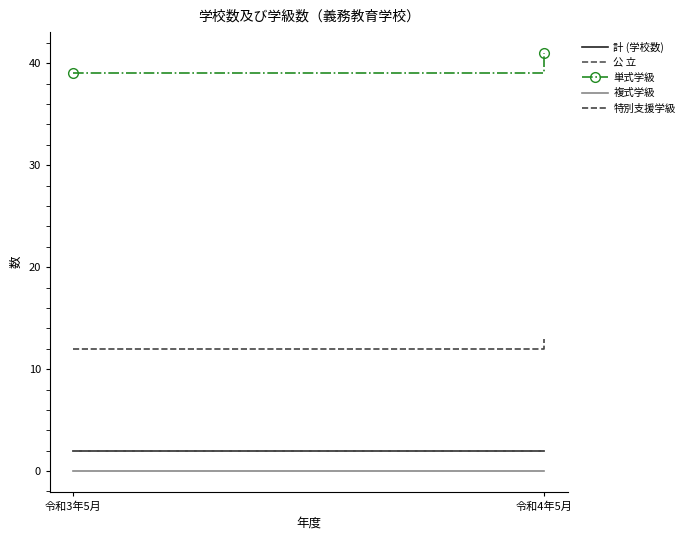

Which category has the lowest value across all series?

令和3年5月